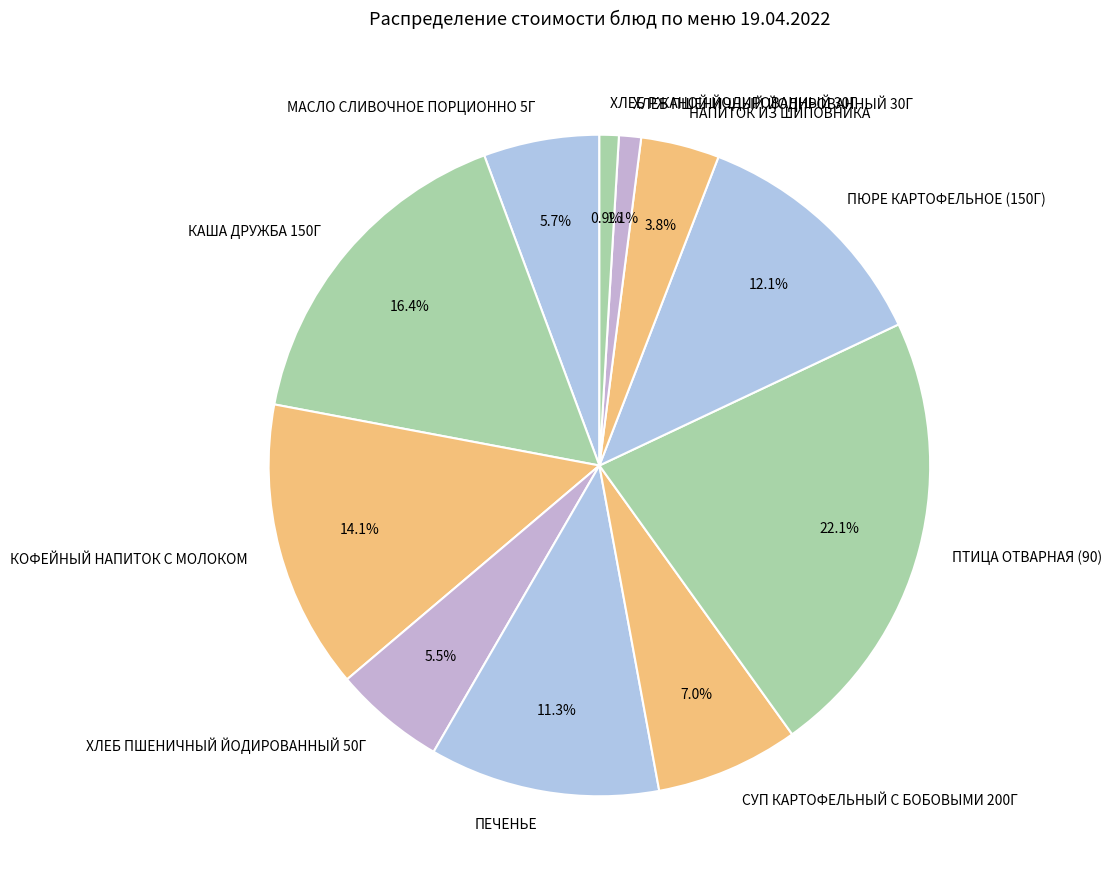

Which category has the biggest portion of the pie?

ПТИЦА ОТВАРНАЯ (90)